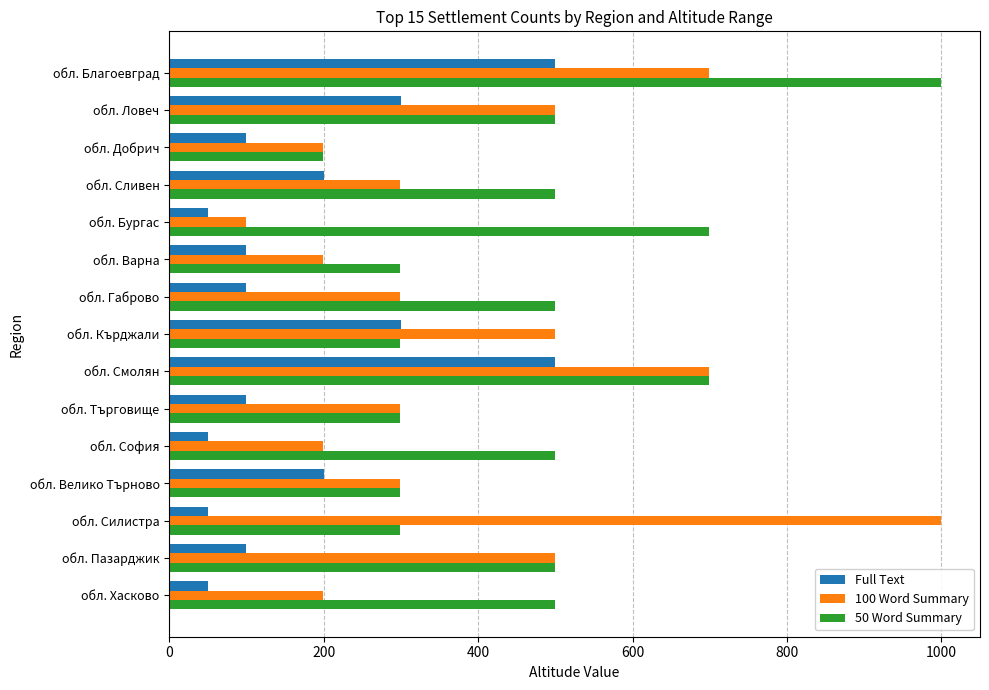

Which series has the widest spread of values?

100 Word Summary